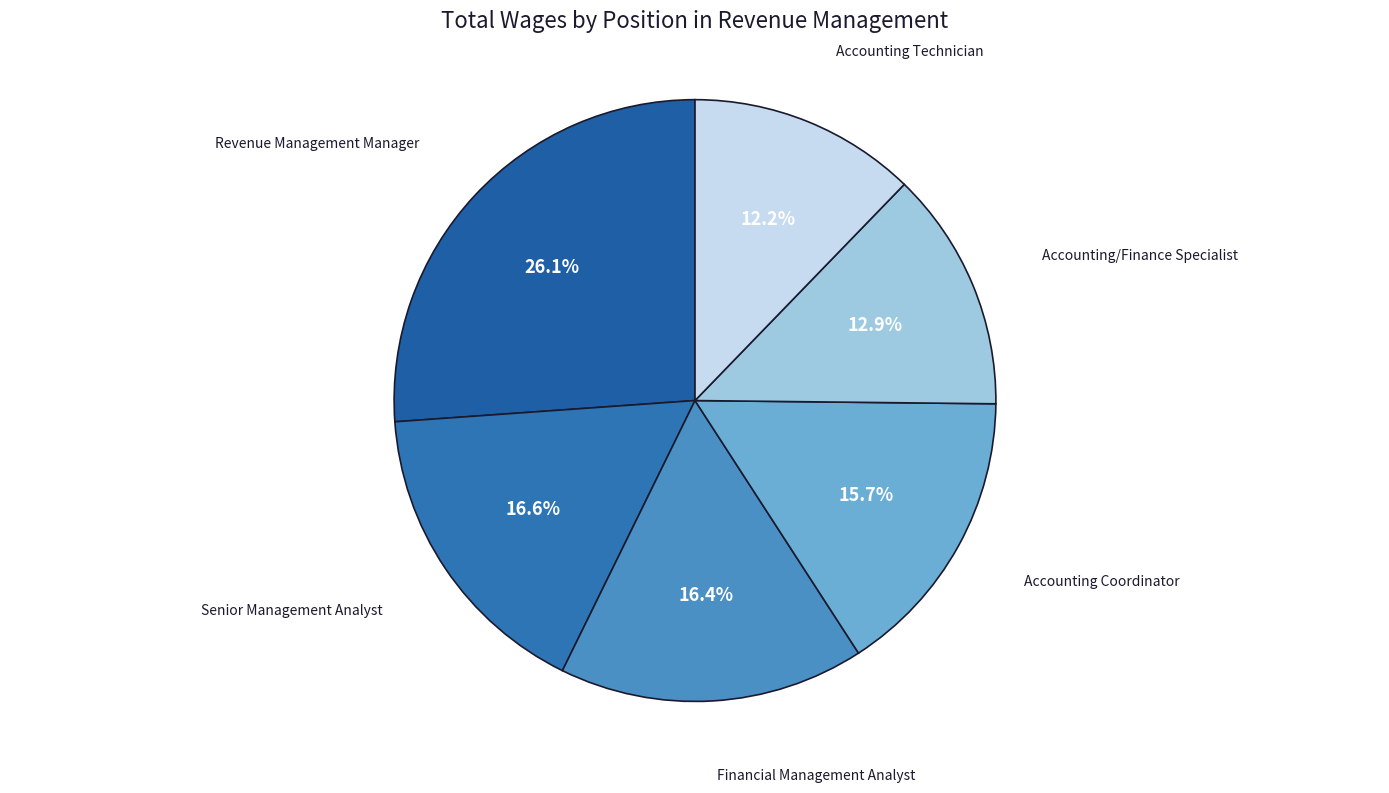

How many segments does this pie chart have?

6